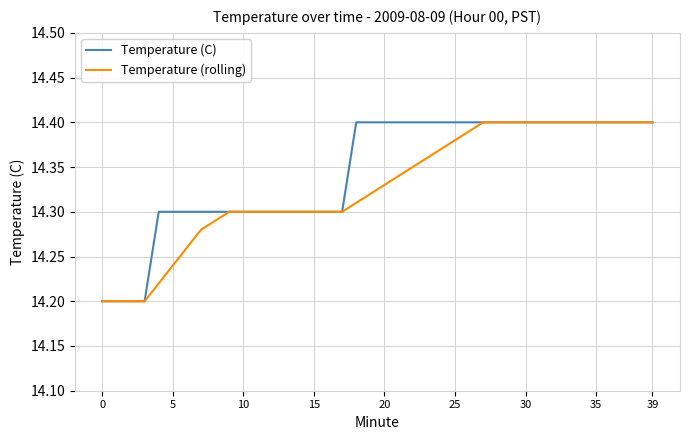

At how many categories does at least one series exceed 14?

40